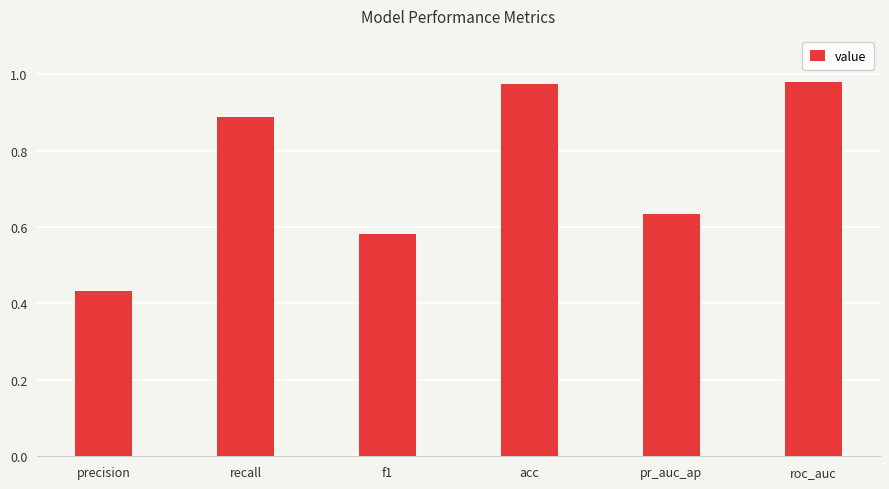

Is it true that the value at precision is 0.7?

False